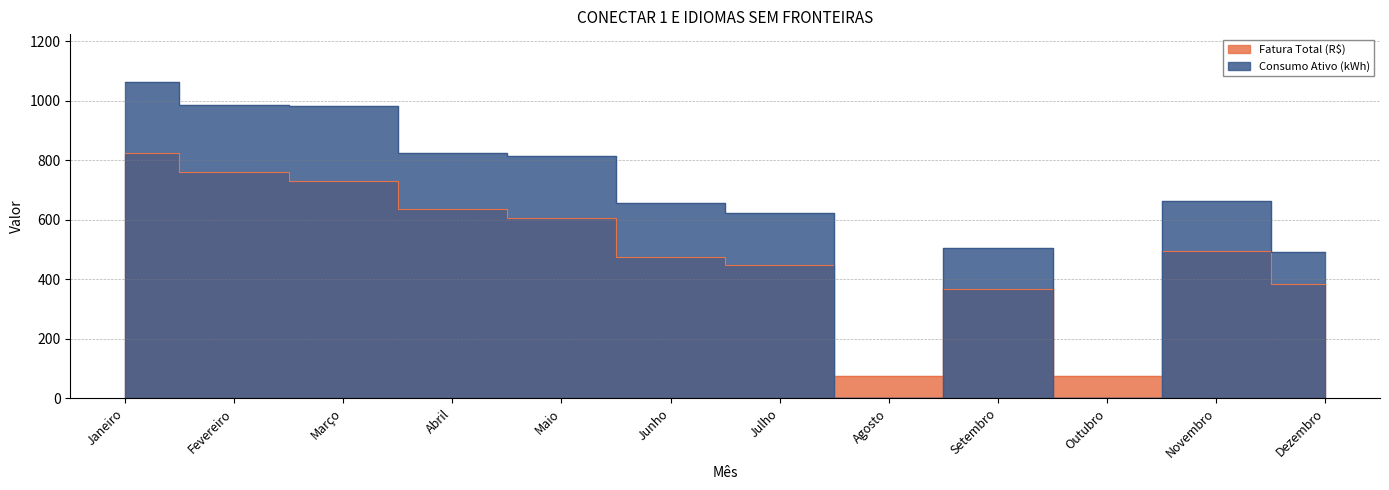

At which category does the chart reach its peak across all series?

Janeiro